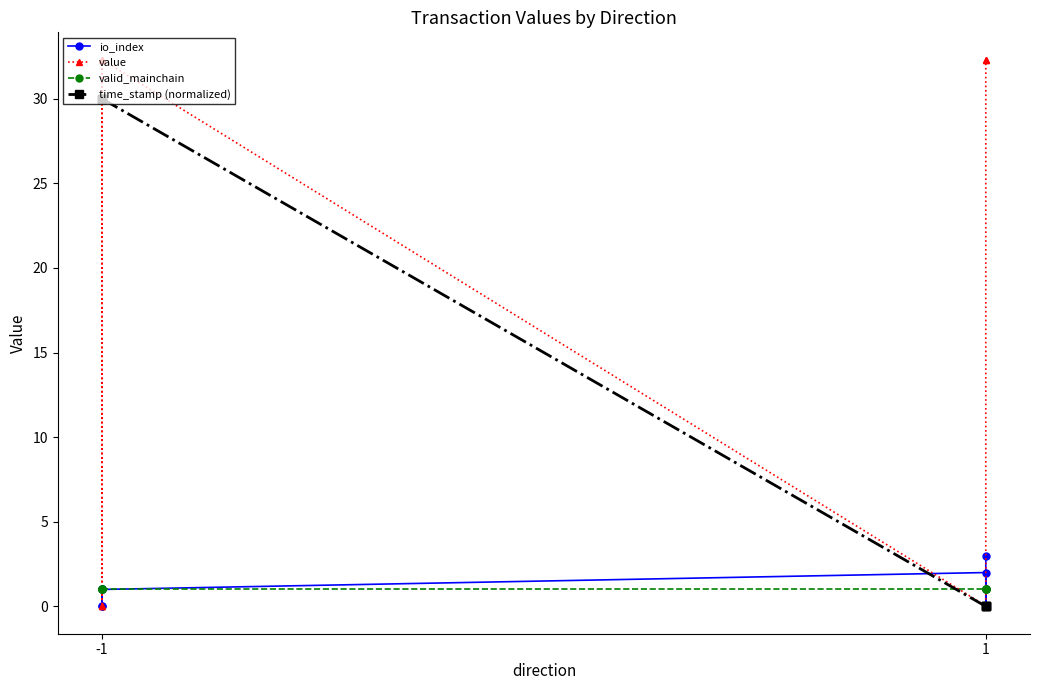

Is the value of io_index at -1 greater than the value of time_stamp (normalized) at -1?

No